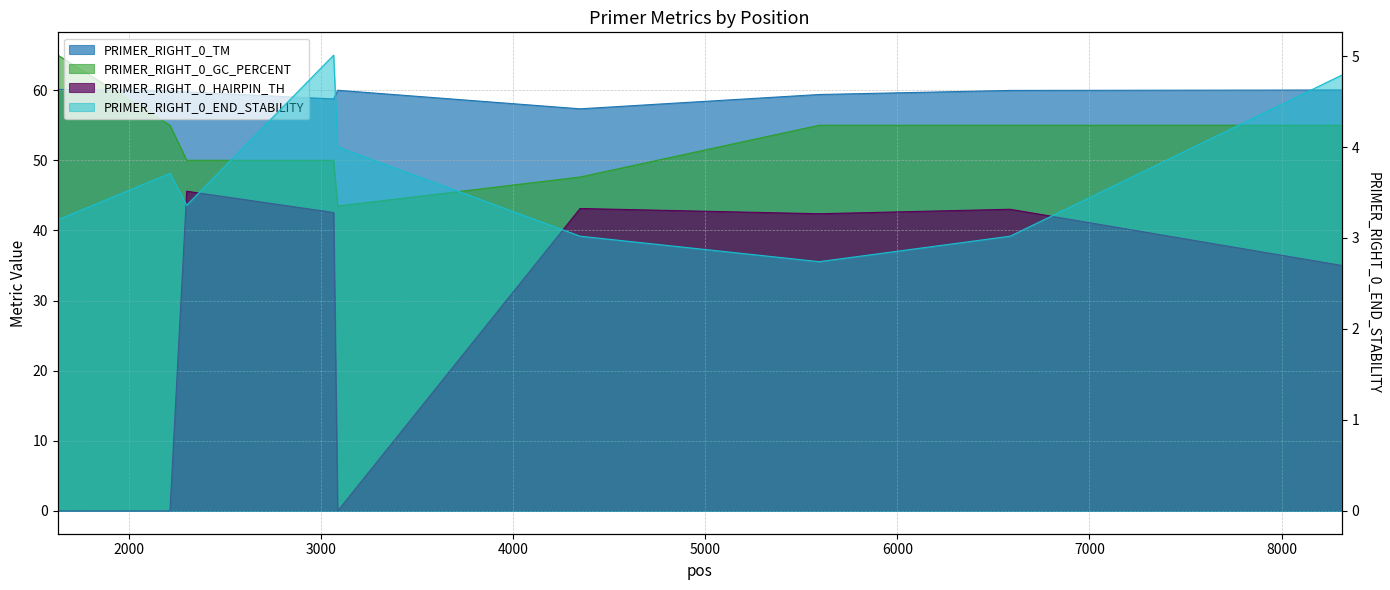

At which label is PRIMER_RIGHT_0_HAIRPIN_TH closest to 22?

8313